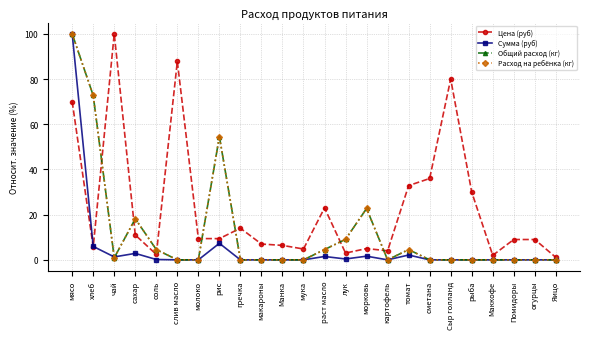

Between сахар and сметана, which series saw the biggest shift?

Цена (руб)